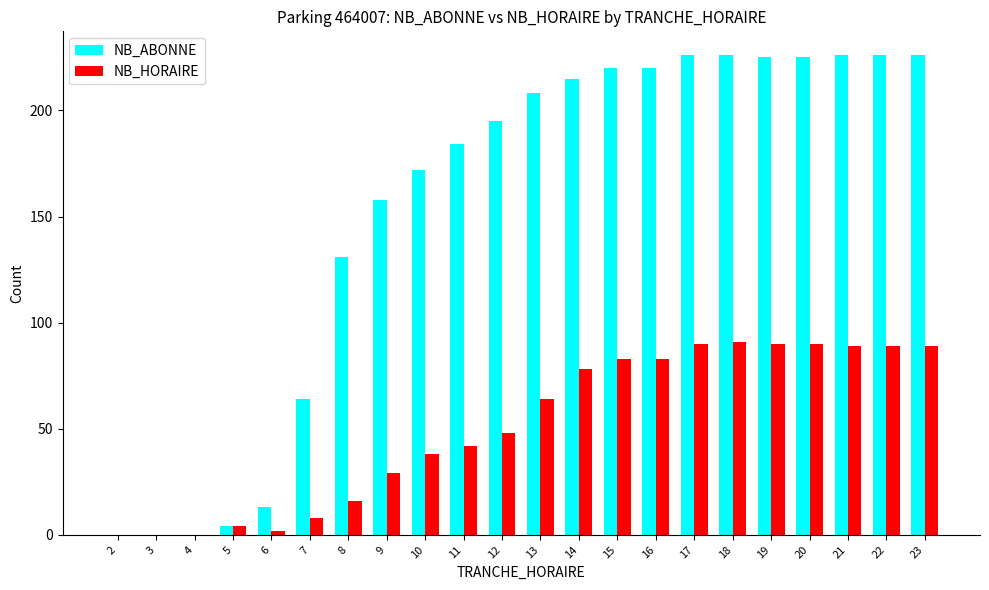

What is the sum of all NB_HORAIRE values?

1123